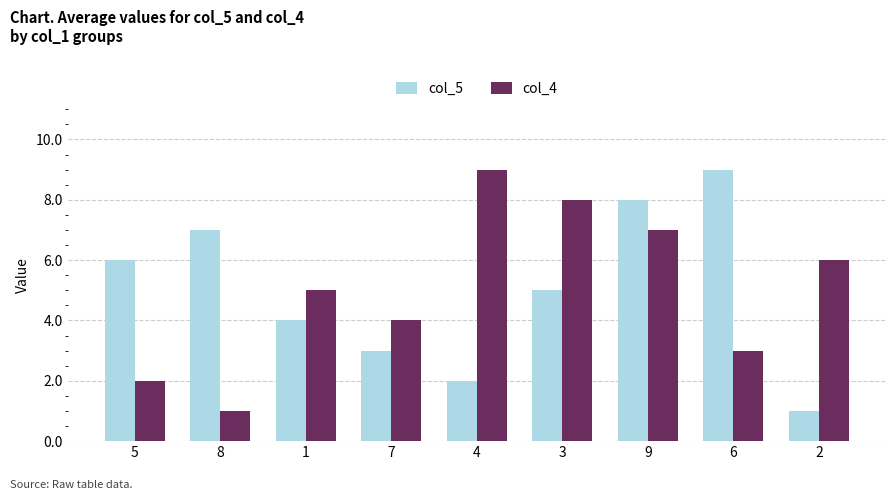

Reading left to right, extract all data points from this chart.

col_5: 6	7	4	3	2	5	8	9	1
col_4: 2	1	5	4	9	8	7	3	6